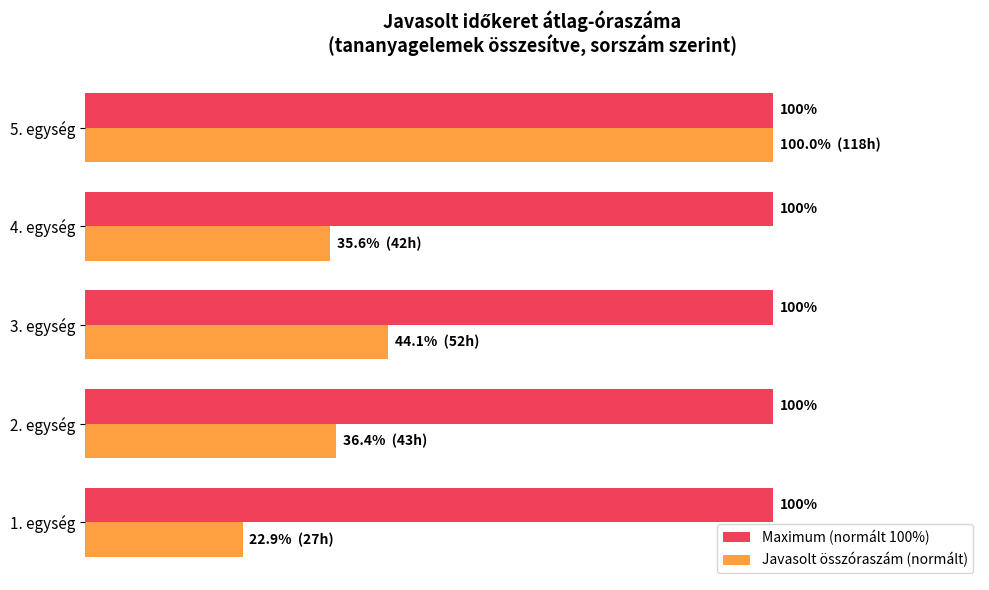

Where is Javasolt összóraszám (normált) nearest to the value 61?

3. egység